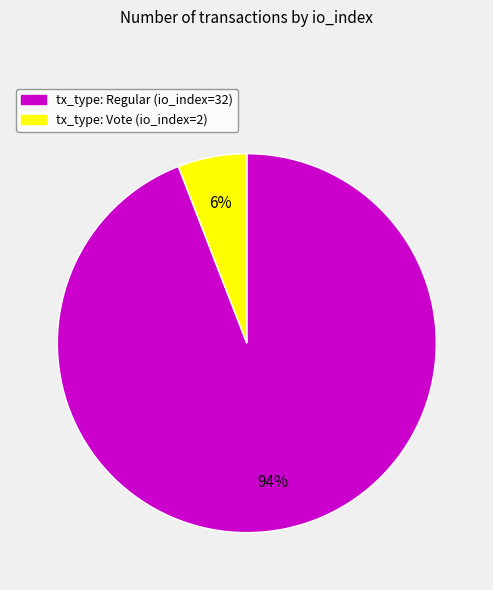

Which has a higher value, tx_type: Regular (io_index=32) or tx_type: Vote (io_index=2)?

tx_type: Regular (io_index=32)